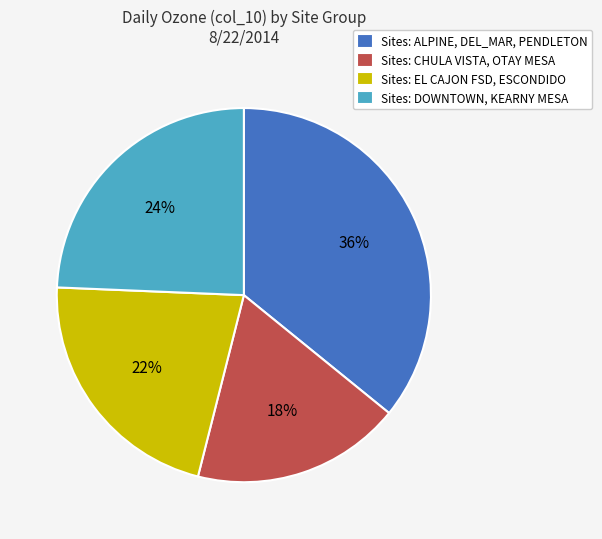

How many slices are in this pie chart?

4